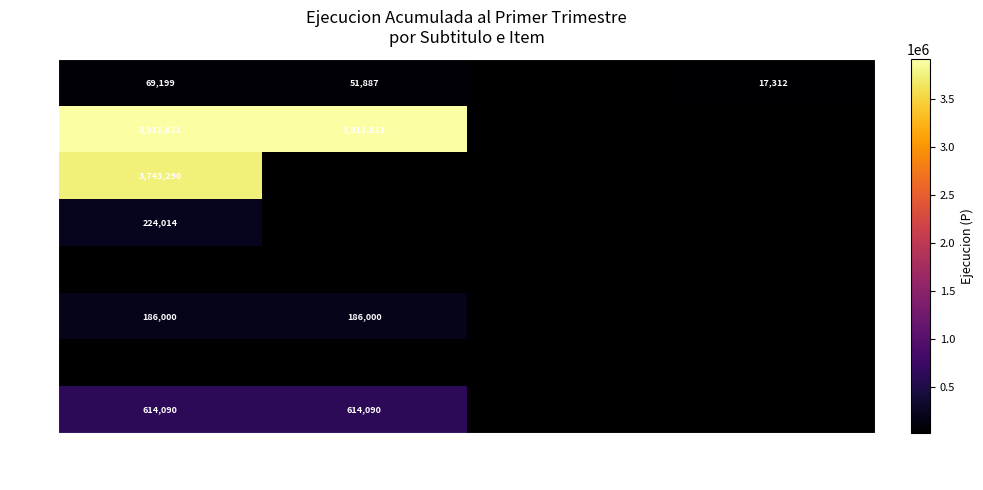

True or false: 21 has a value of 5678907 at (total).

False